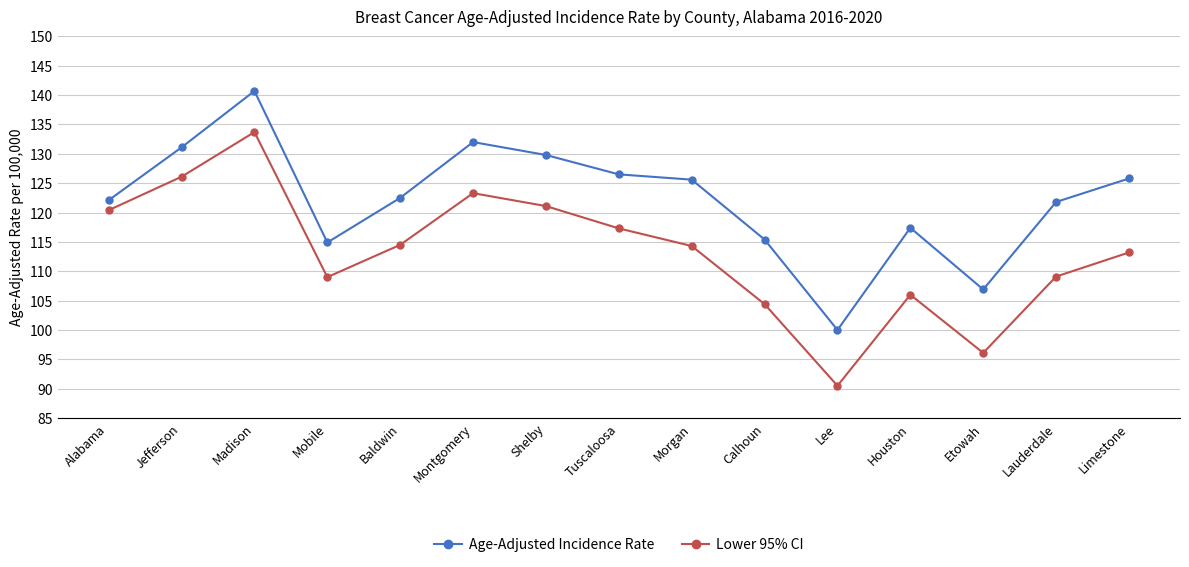

What is the total value across all series at Alabama?

242.5